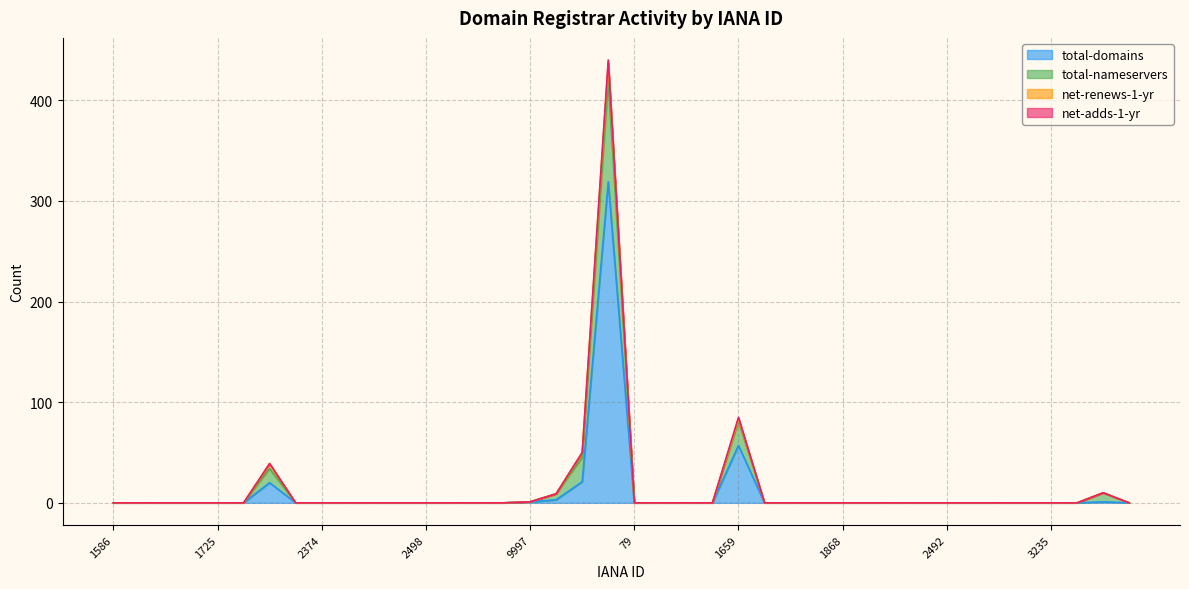

What is the highest value of the total-domains series?

319